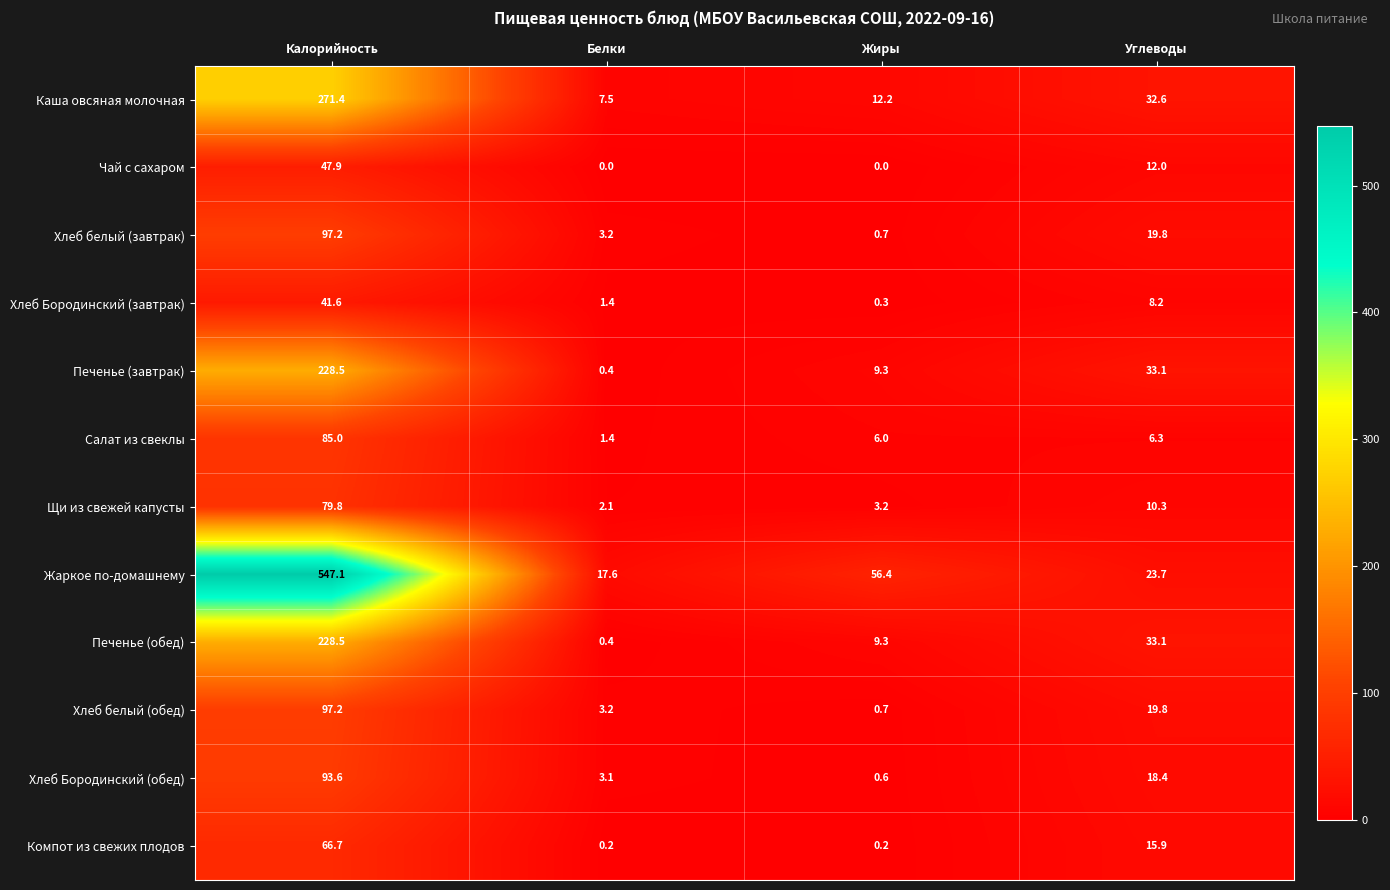

At which category is the sum across all series the highest?

Калорийность